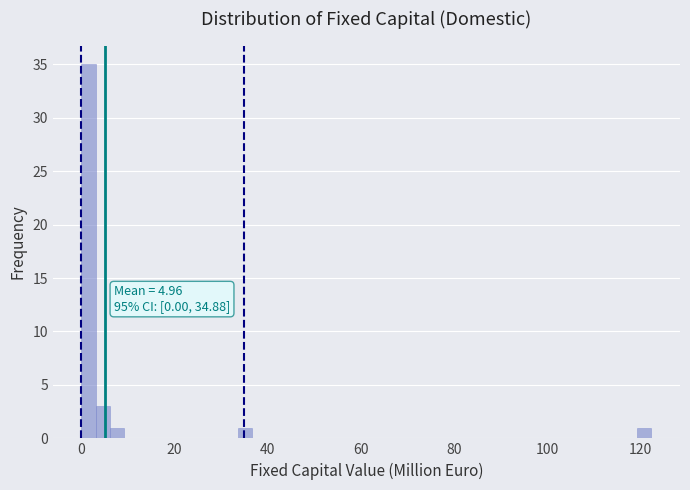

Around what value on the x-axis is the tallest bar? Give the approximate position of its centre, as read against the axis.

2